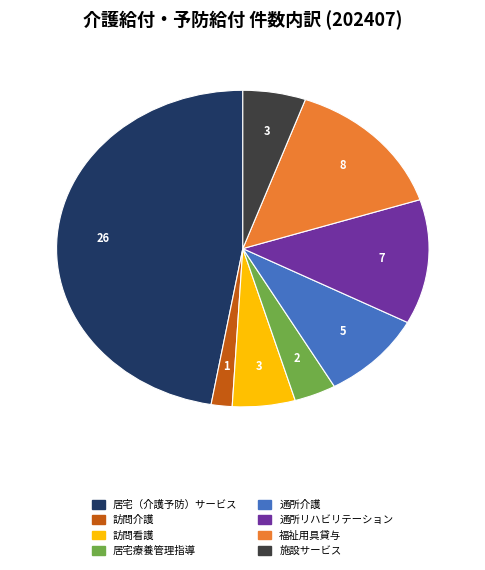

Do 訪問看護 and 居宅療養管理指導 together represent more than half of the pie?

No